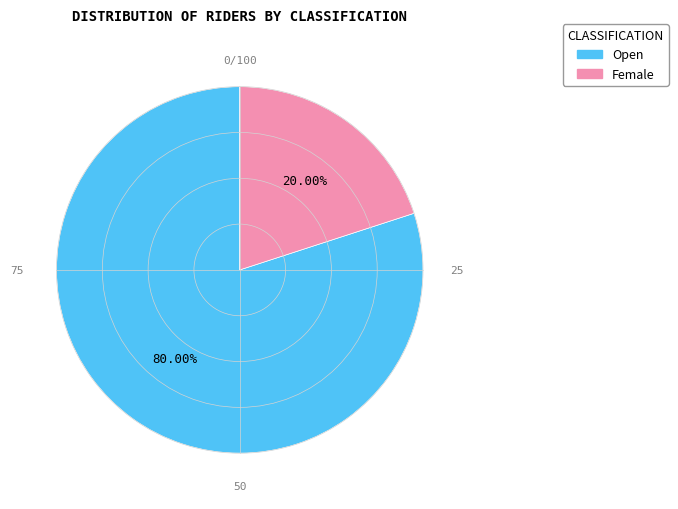

Is Open the majority of the pie?

Yes